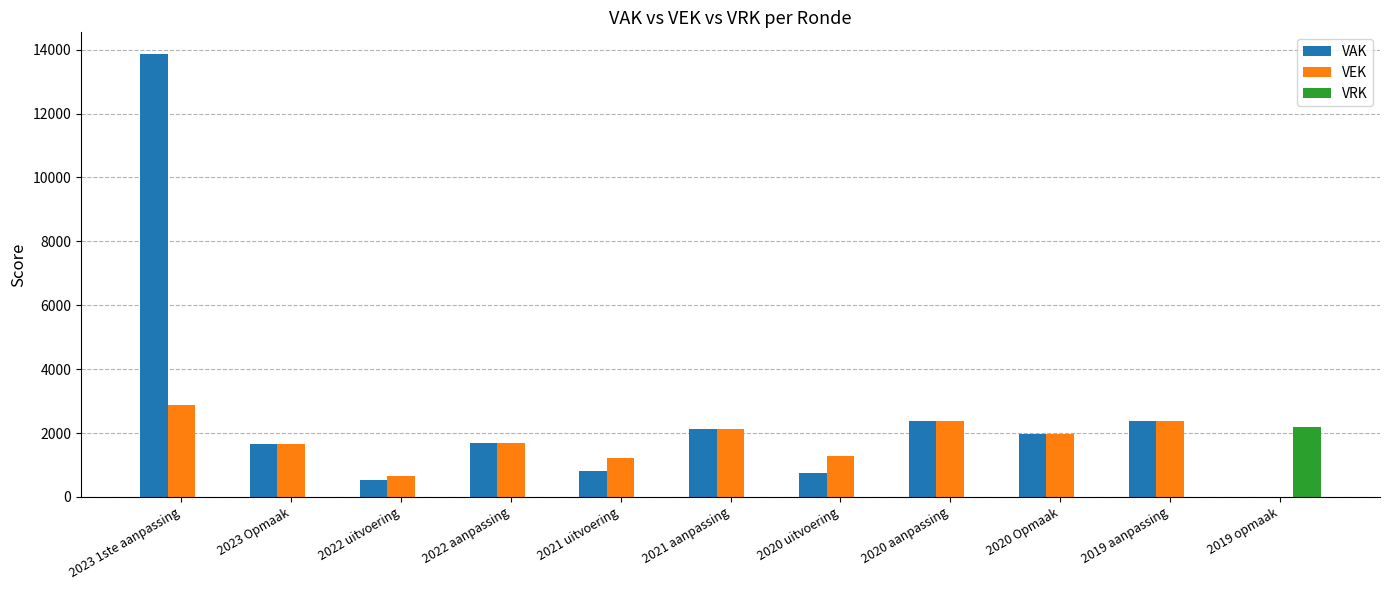

Is the value of VAK at 2019 opmaak greater than the value of VEK at 2022 uitvoering?

No